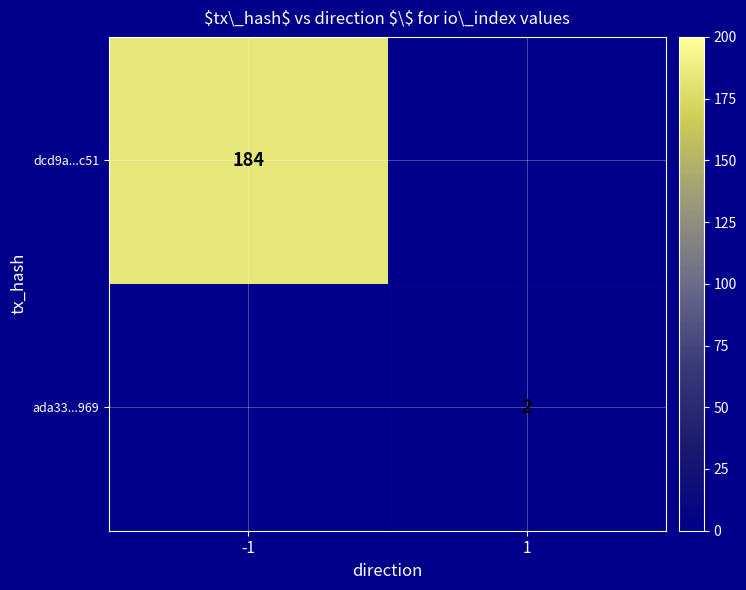

The ada33...969 series shows 0 at 1. True or false?

False